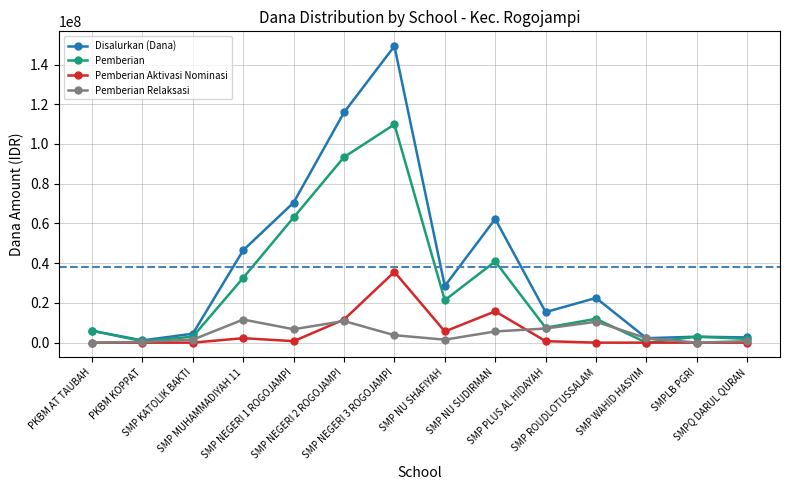

Which series has the widest spread of values?

Disalurkan (Dana)